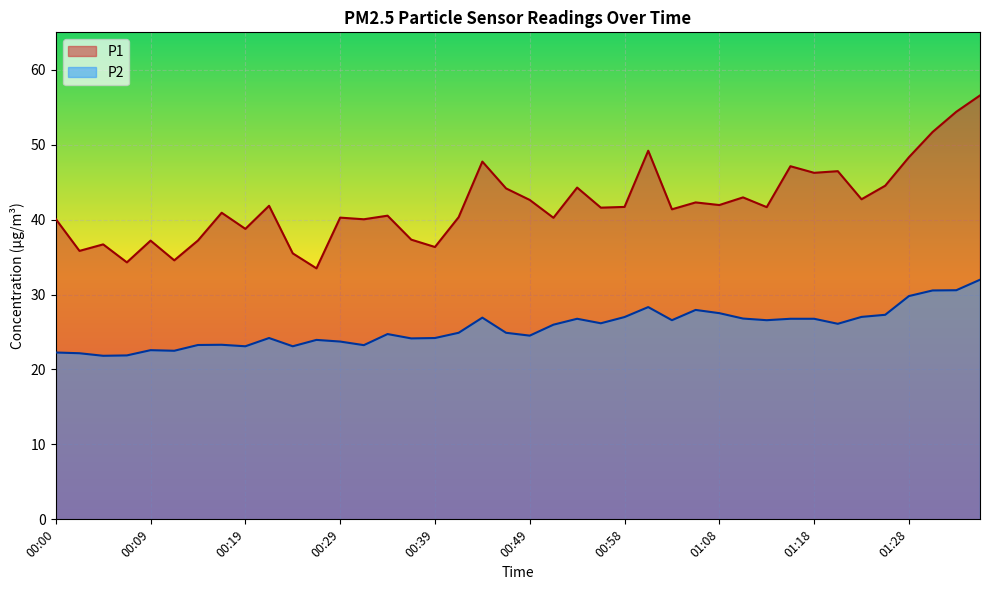

Does the chart display data point markers on the line(s)?

No